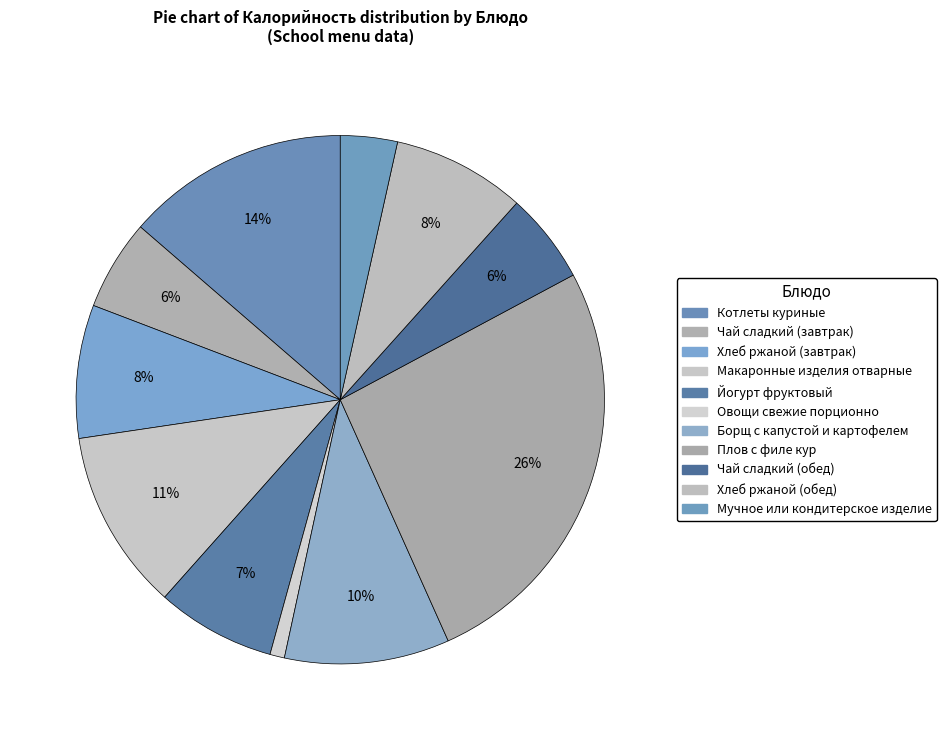

Does Чай сладкий (обед) account for over 50% of the chart?

No